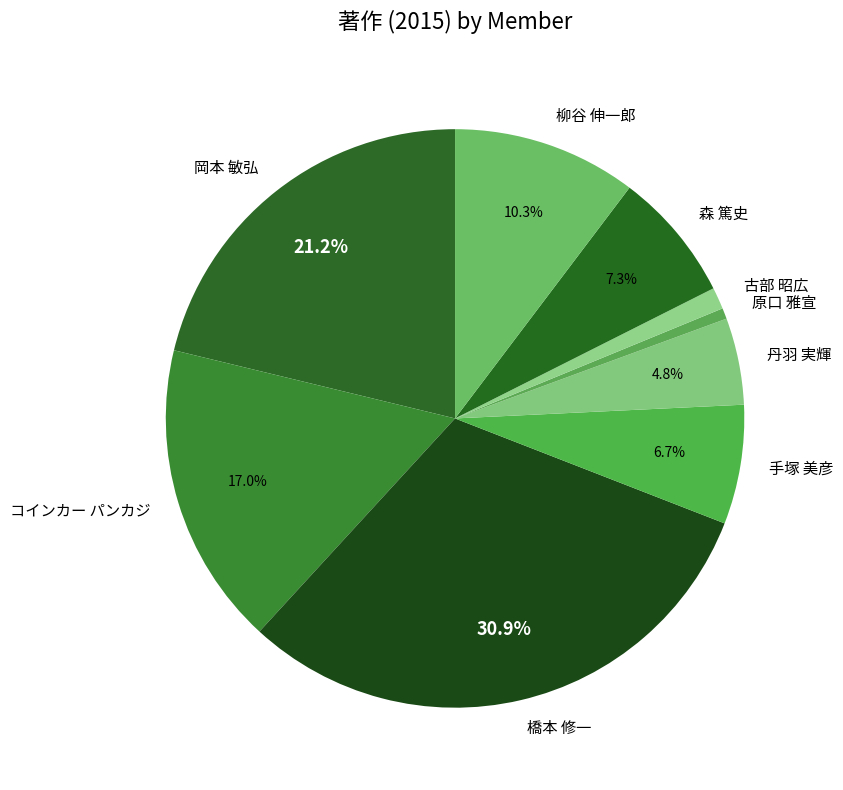

Is it true that 丹羽 実輝 is 16% of the pie?

False